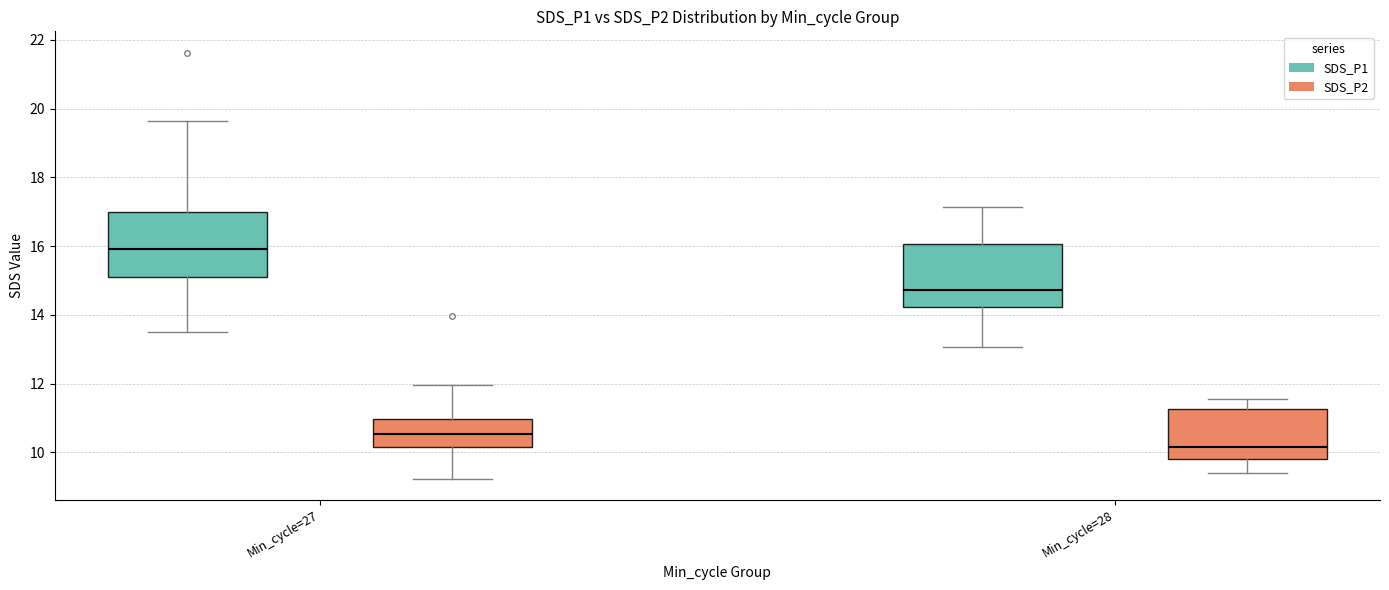

Reading left to right, transcribe this box plot: for each box, give where its median line is, the range the box spans, and where its two whiskers end, as read against the y-axis. The values are not printed on the chart, so give them approximately, as read against the axis.

Min_cycle=27 (SDS_P1): median 16.0, box 15.2 to 17.0, whiskers 13.6 to 19.6
Min_cycle=27 (SDS_P2): median 10.6, box 10.2 to 11.0, whiskers 9.2 to 12.0
Min_cycle=28 (SDS_P1): median 14.8, box 14.2 to 16.0, whiskers 13.0 to 17.2
Min_cycle=28 (SDS_P2): median 10.2, box 9.8 to 11.2, whiskers 9.4 to 11.6